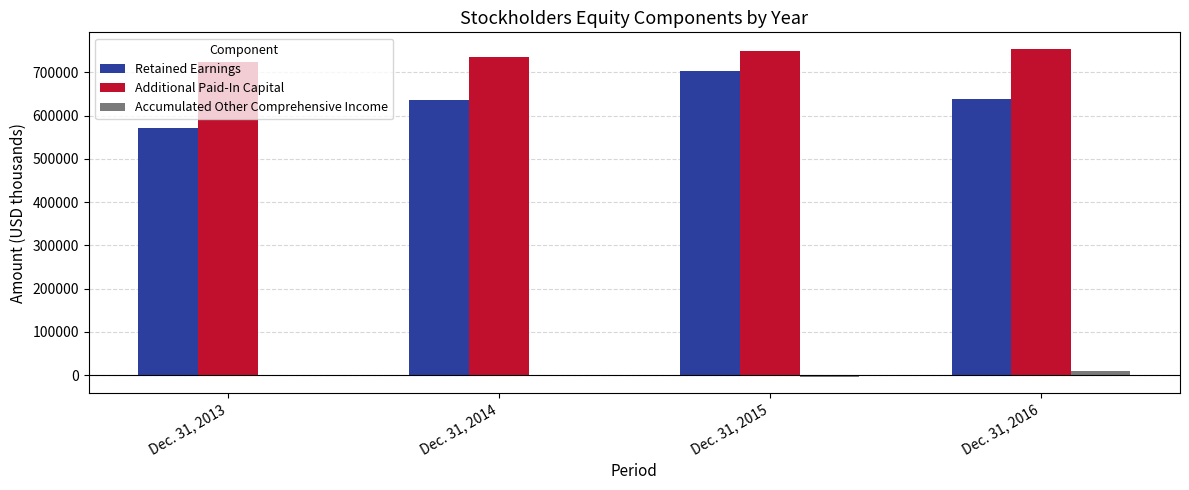

At which label does Retained Earnings reach its peak?

Dec. 31, 2015